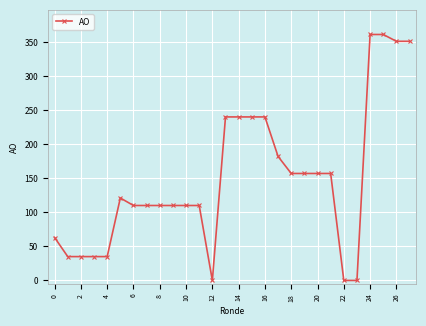

What is the difference between the second highest and second lowest values?

361